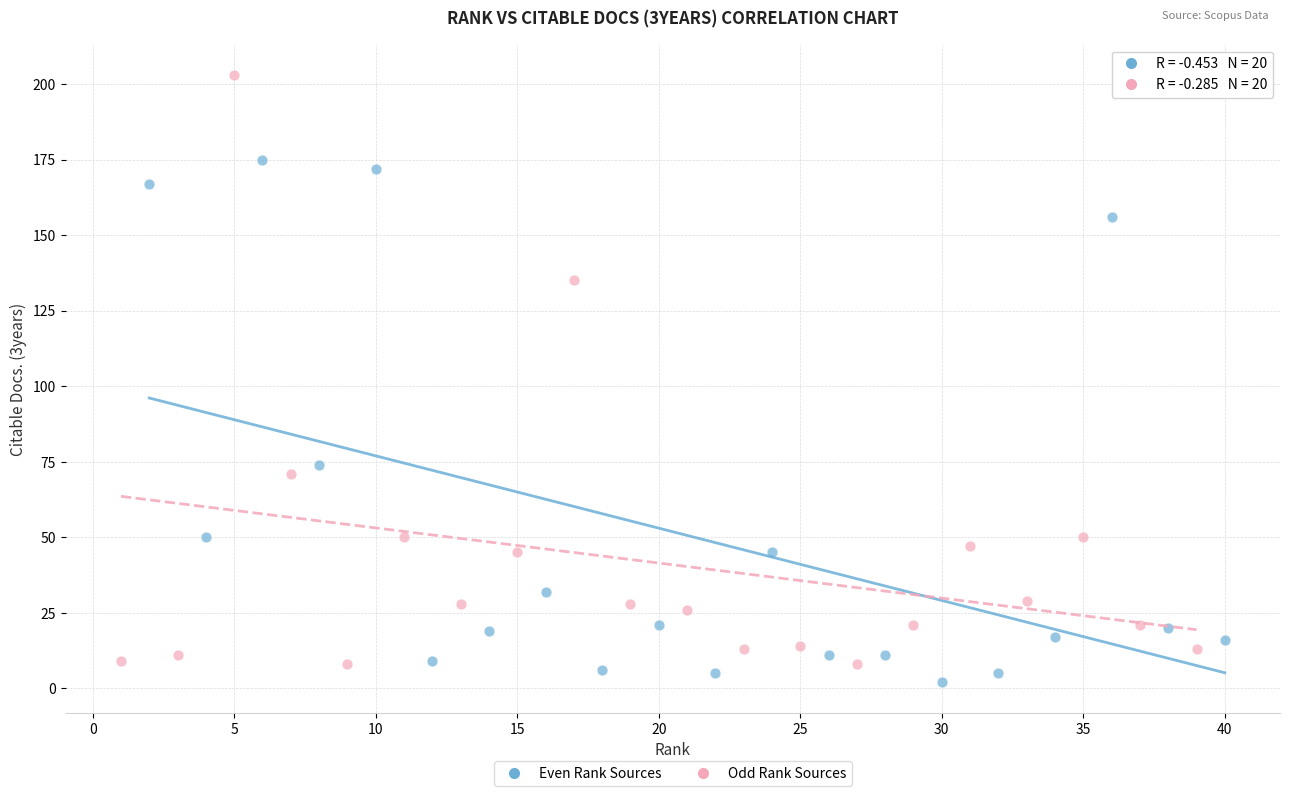

Which series reaches the minimum Y coordinate?

Even Rank Sources